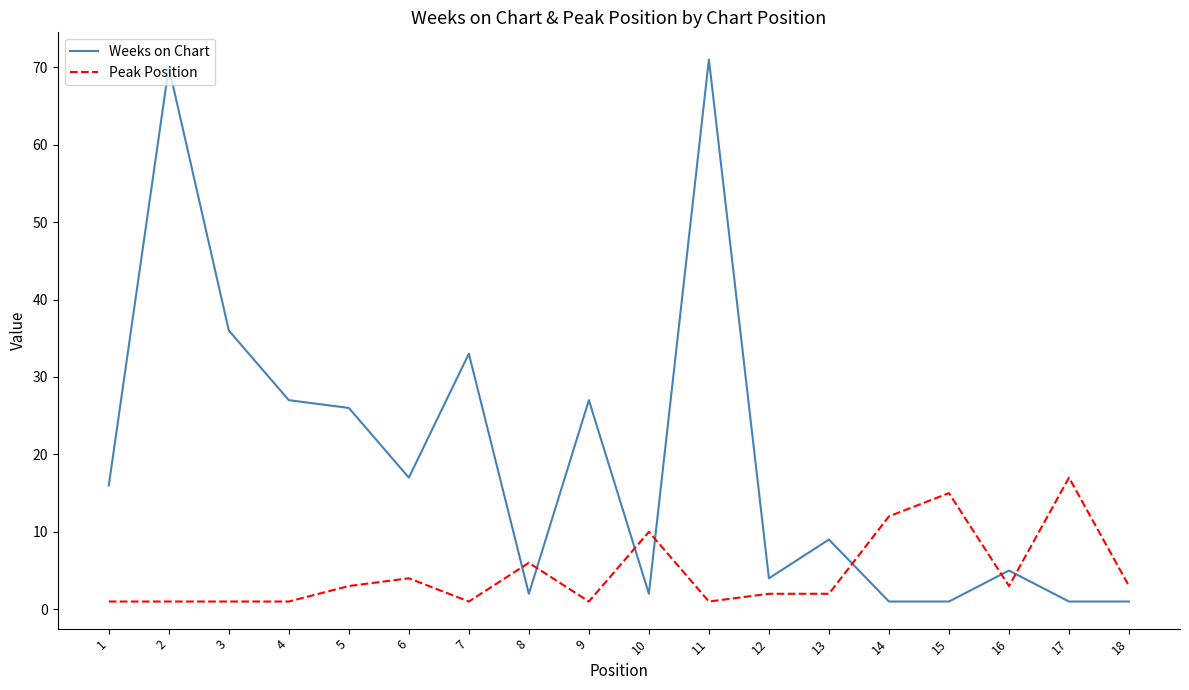

How many intersections are there between Peak Position and Weeks on Chart?

7